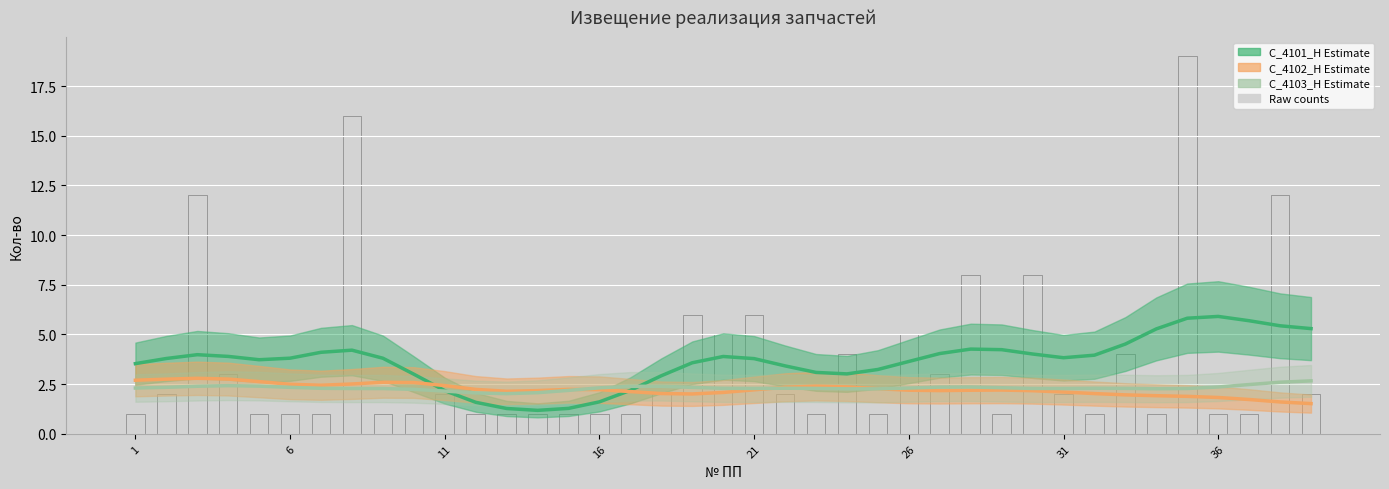

What is the difference between the maximum and minimum values in the С_4103_Н series?

0.6